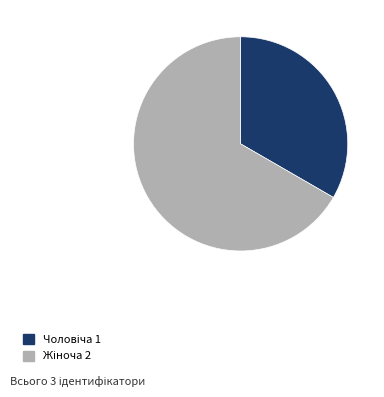

Is there a majority slice in this chart?

Yes